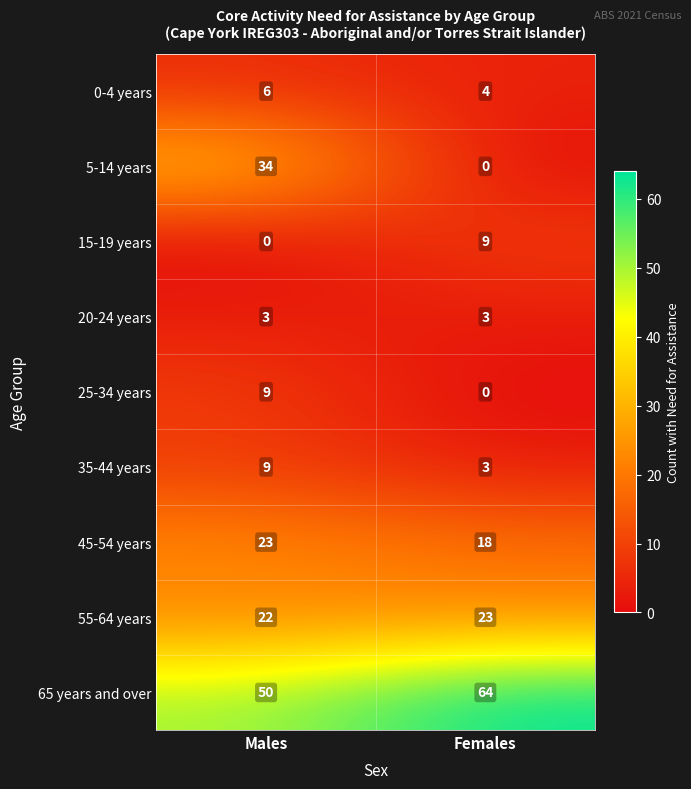

At which category is the sum across all series the highest?

Males